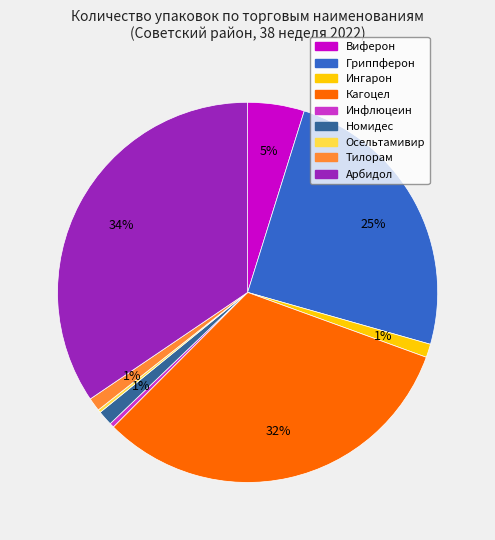

To the nearest percent, what is the combined percentage of Виферон and Тилорам?

6%